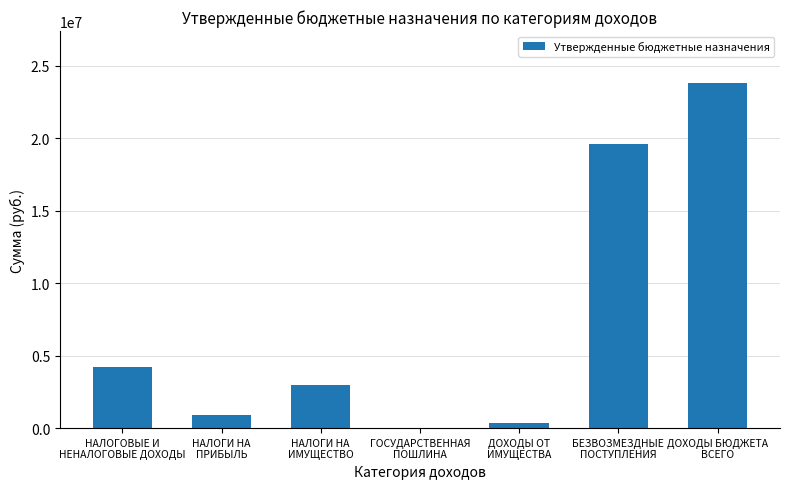

What is the greatest value displayed?

23836342